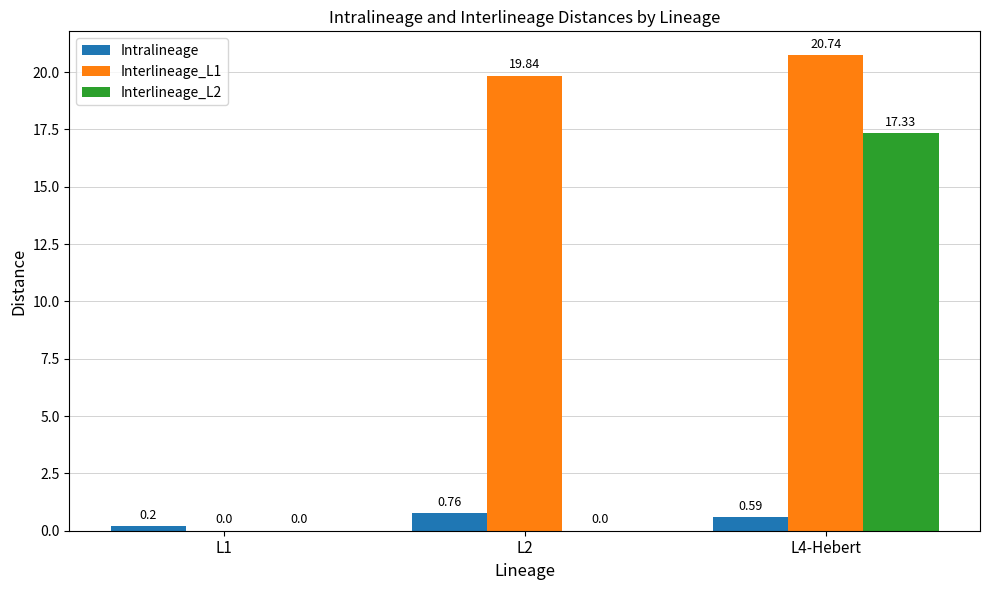

What is the greatest value displayed?

20.7